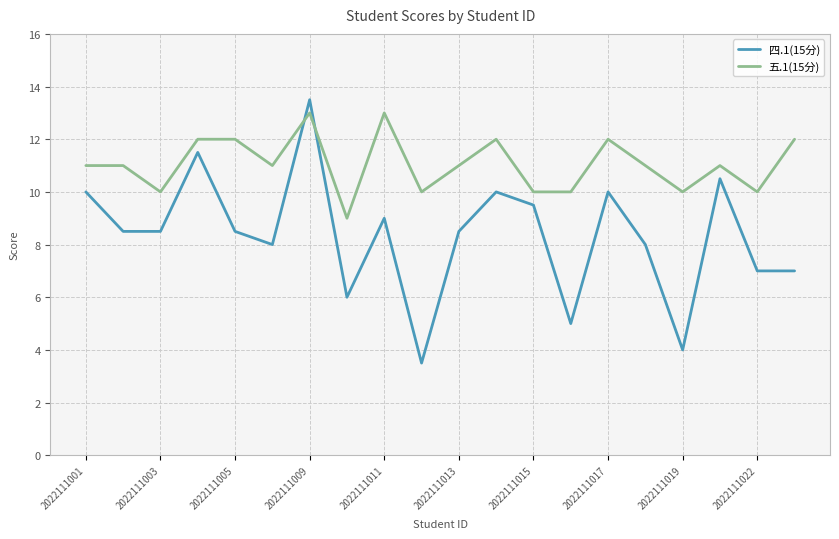

Which series has the largest total across all categories?

五.1(15分)